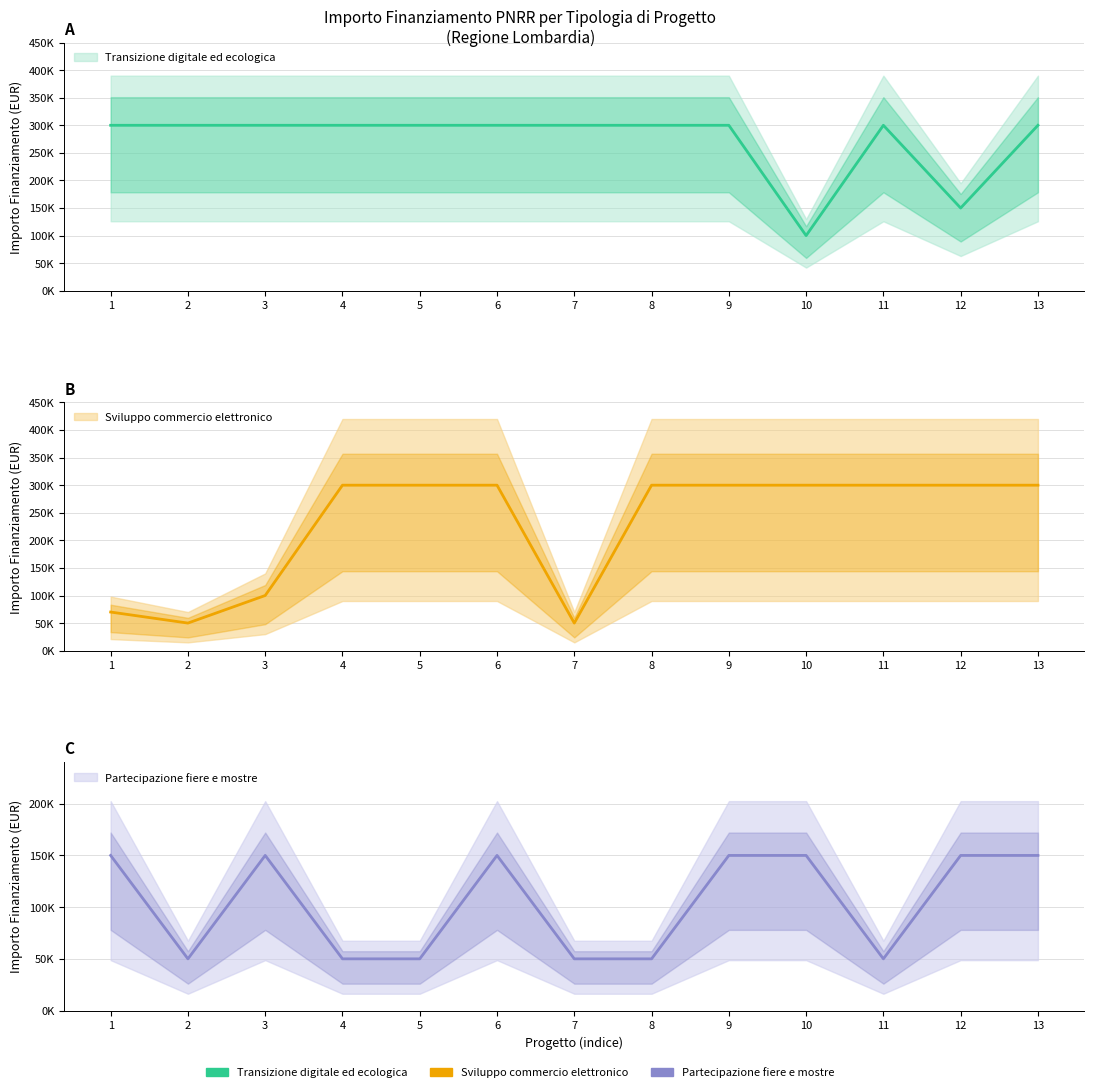

The Sviluppo commercio elettronico series shows 180612 at 5. True or false?

False